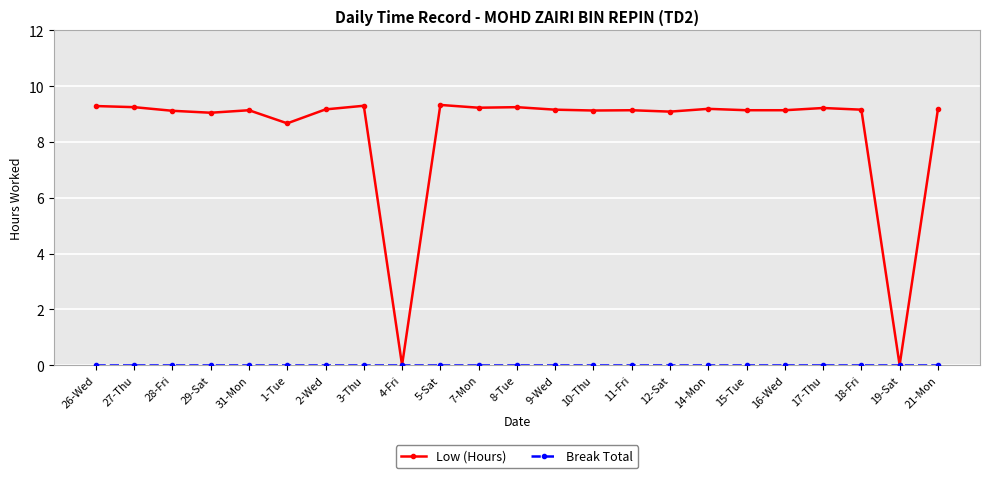

How many series are shown in this chart?

2